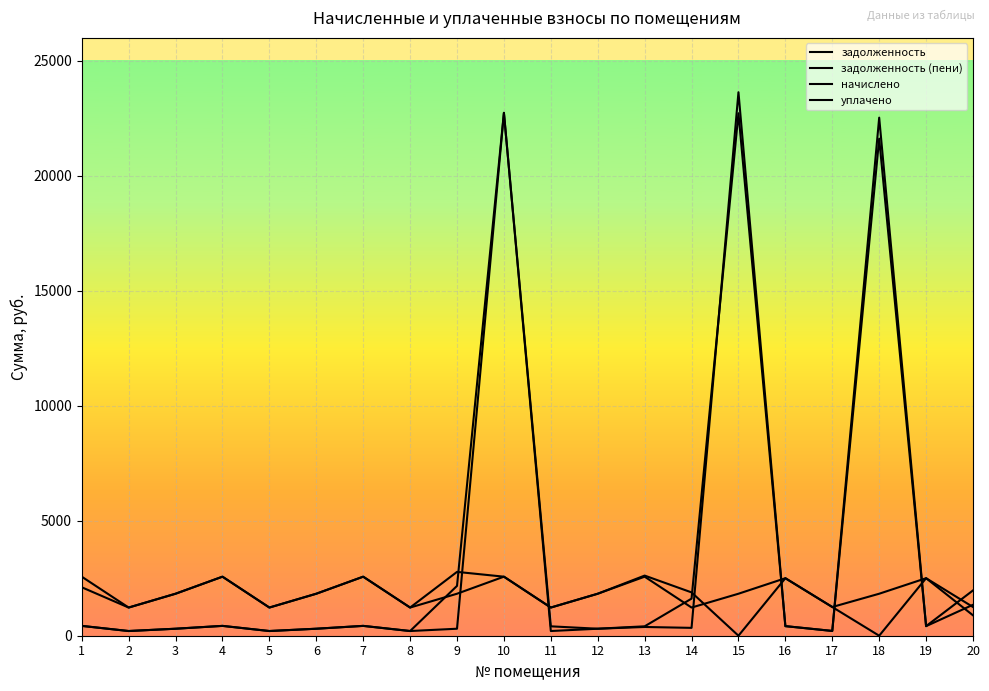

How many lines are shown in the chart?

4